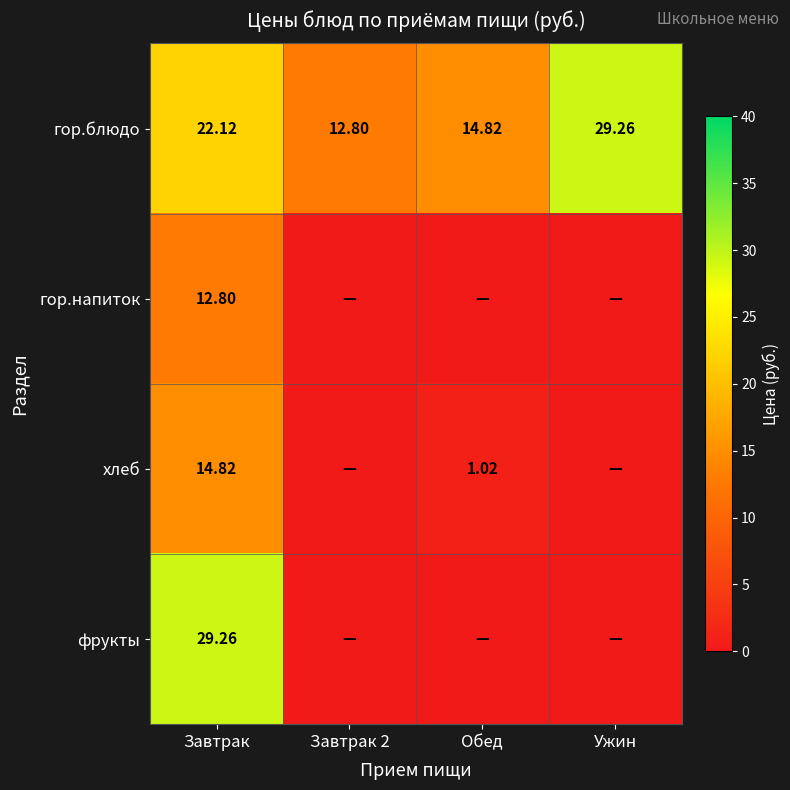

How many data points in хлеб are less than 1?

2